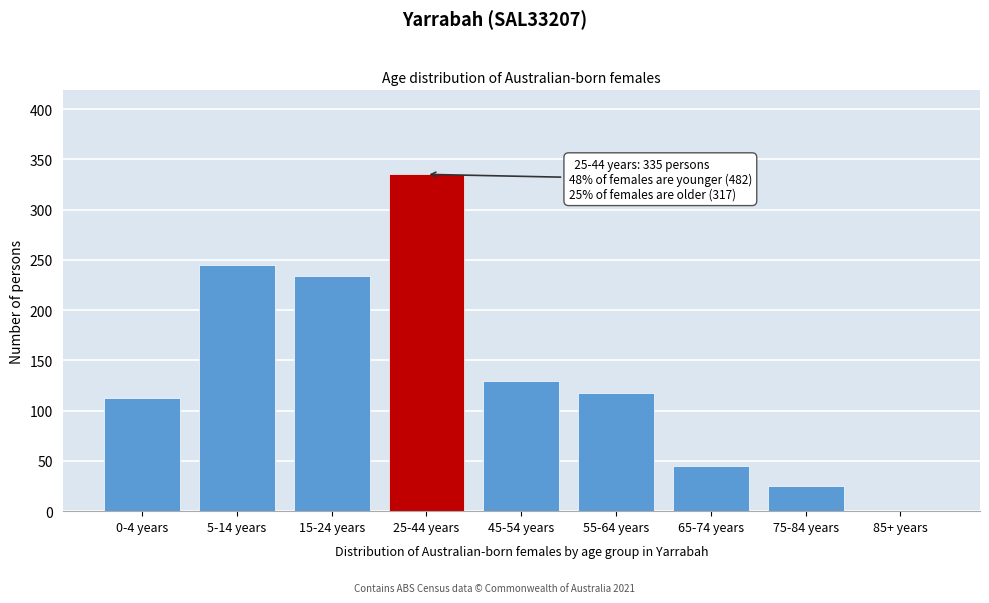

Reading right to left, extract all data points from this chart.

85+ years=0	75-84 years=25	65-74 years=45	55-64 years=118	45-54 years=129	25-44 years=335	15-24 years=234	5-14 years=245	0-4 years=113